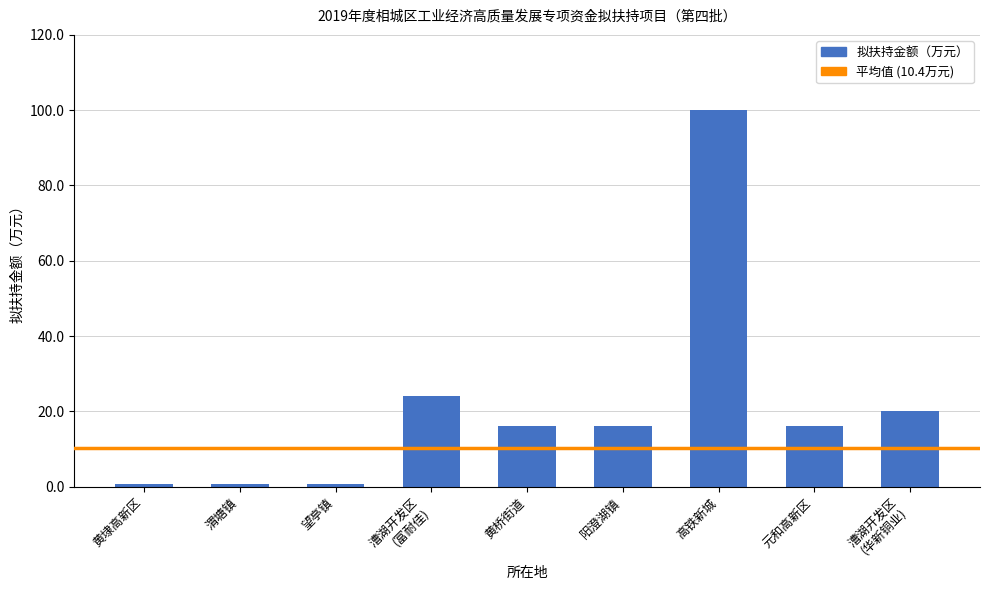

How many distinct data groups are displayed?

1